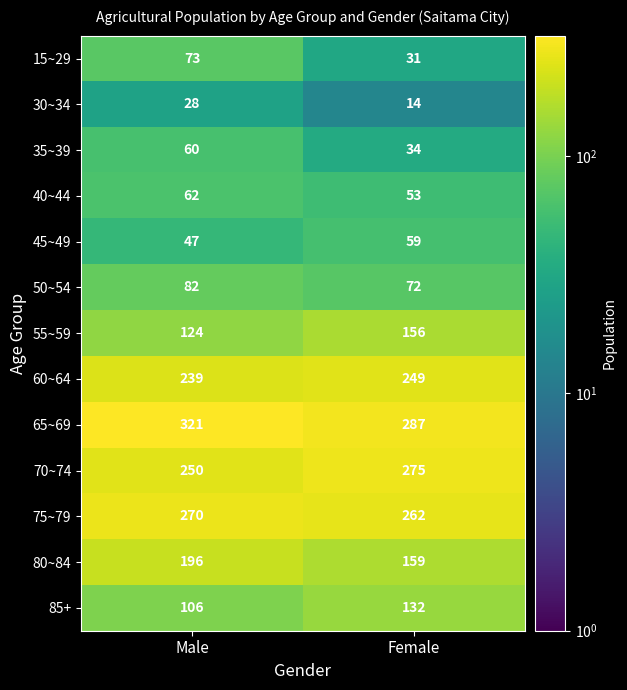

At how many categories does at least one series exceed 258?

2